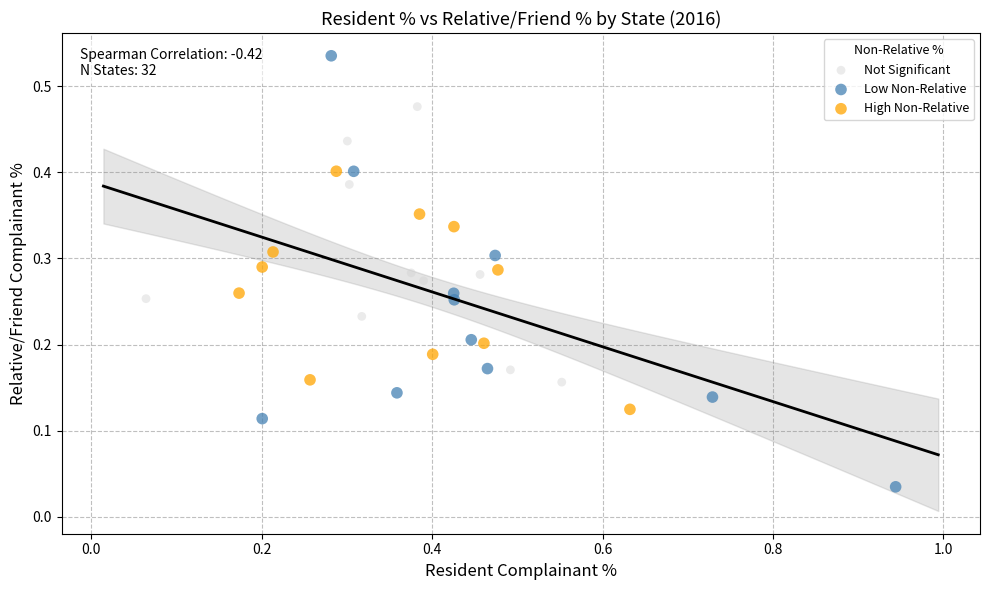

Which series has the largest Y range (max minus min)?

Low Non-Relative